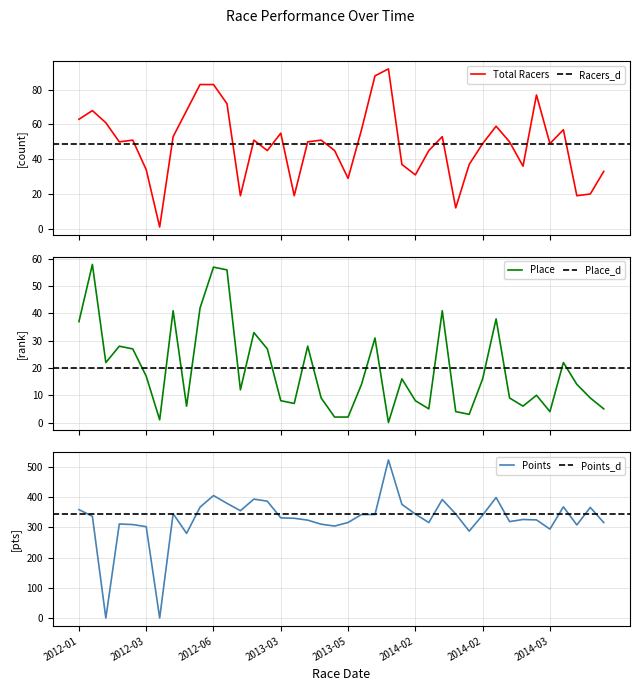

Reading left to right, transcribe all the data shown in this chart.

Total Racers: 63.0	68.0	61.0	50.0	51.0	34.0	1.0	53.0	68.0	83.0	83.0	72.0	19.0	51.0	45.0	55.0	19.0	50.0	51.0	45.0	29.0	57.0	88.0	92.0	37.0	31.0	45.0	53.0	12.0	37.0	49.0	59.0	50.0	36.0	77.0	49.0	57.0	19.0	20.0	33.0
Place: 37.0	58.0	22.0	28.0	27.0	17.0	1.0	41.0	6.0	42.0	57.0	56.0	12.0	33.0	27.0	8.0	7.0	28.0	9.0	2.0	2.0	14.0	31.0	0.0	16.0	8.0	5.0	41.0	4.0	3.0	16.0	38.0	9.0	6.0	10.0	4.0	22.0	14.0	9.0	5.0
Points: 358.5	336.2	0.0	311.0	309.0	302.1	0.0	345.0	279.8	366.5	405.0	379.2	354.8	393.2	386.2	331.2	329.8	323.6	310.2	304.1	315.8	342.3	342.1	522.6	375.8	343.7	315.7	391.8	344.1	287.2	340.3	398.4	318.8	325.8	324.4	294.0	367.6	307.7	365.8	315.6